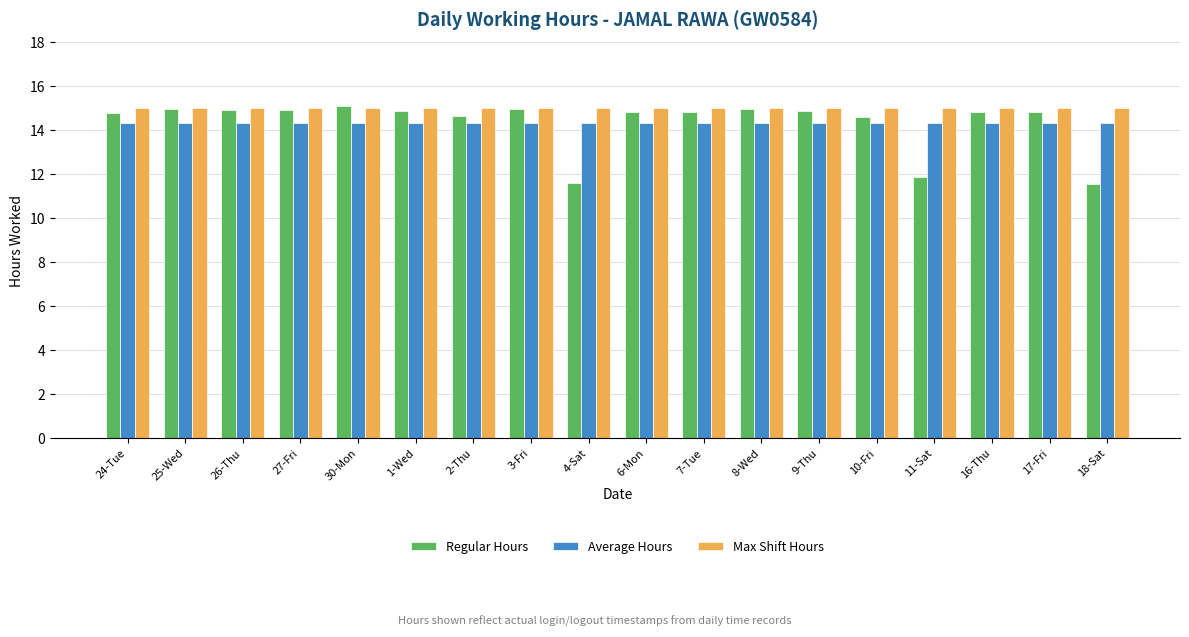

What is the spread (max minus min) of values at 3-Fri?

0.7